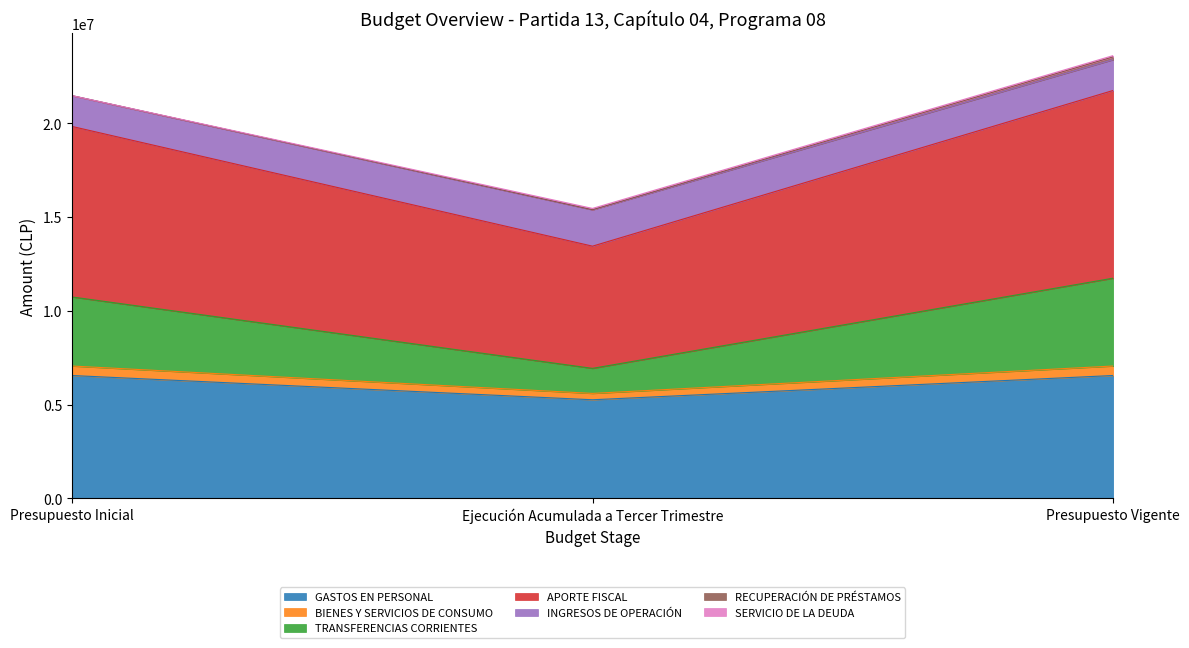

Which has a higher value, Presupuesto Inicial or Presupuesto Vigente?

Presupuesto Inicial